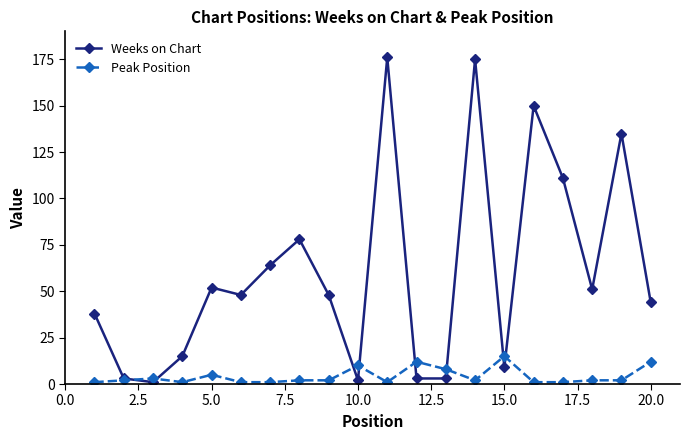

True or false: Weeks on Chart has more than 0 points higher than both neighbors.

True